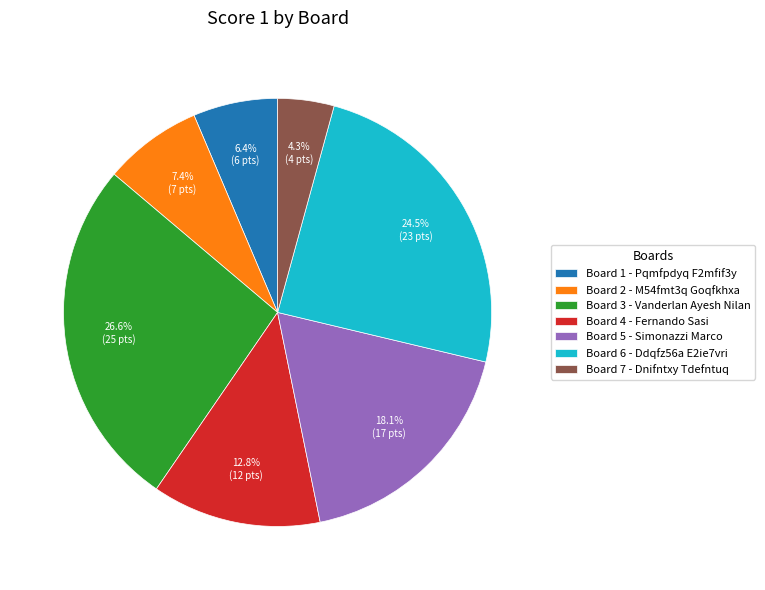

Rank the categories by value from highest to lowest.

Board 3 - Vanderlan Ayesh Nilan, Board 6 - Ddqfz56a E2ie7vri, Board 5 - Simonazzi Marco, Board 4 - Fernando Sasi, Board 2 - M54fmt3q Goqfkhxa, Board 1 - Pqmfpdyq F2mfif3y, Board 7 - Dnifntxy Tdefntuq